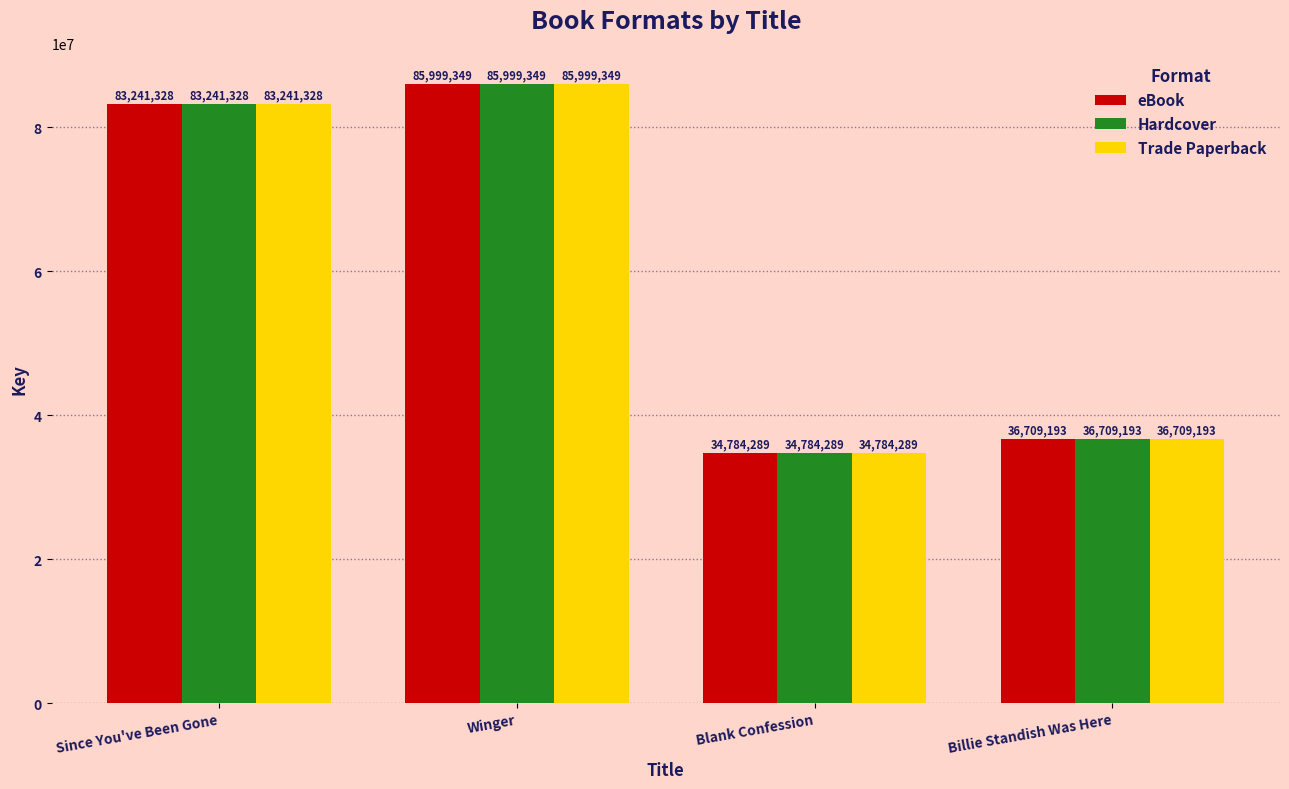

The value of eBook at Blank Confession is 57991199. True or false?

False